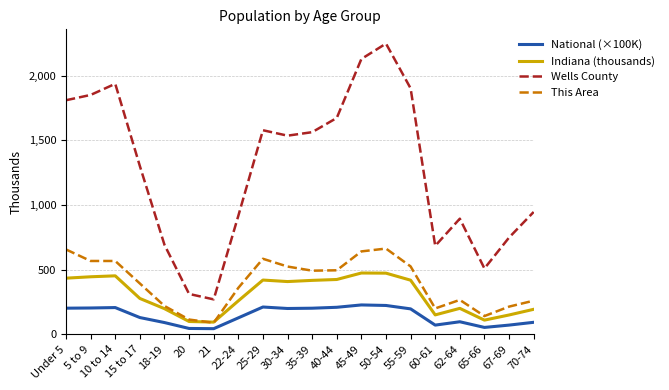

Rank the series by their maximum value, from highest to lowest.

Wells County, This Area, Indiana (thousands), National (×100K)